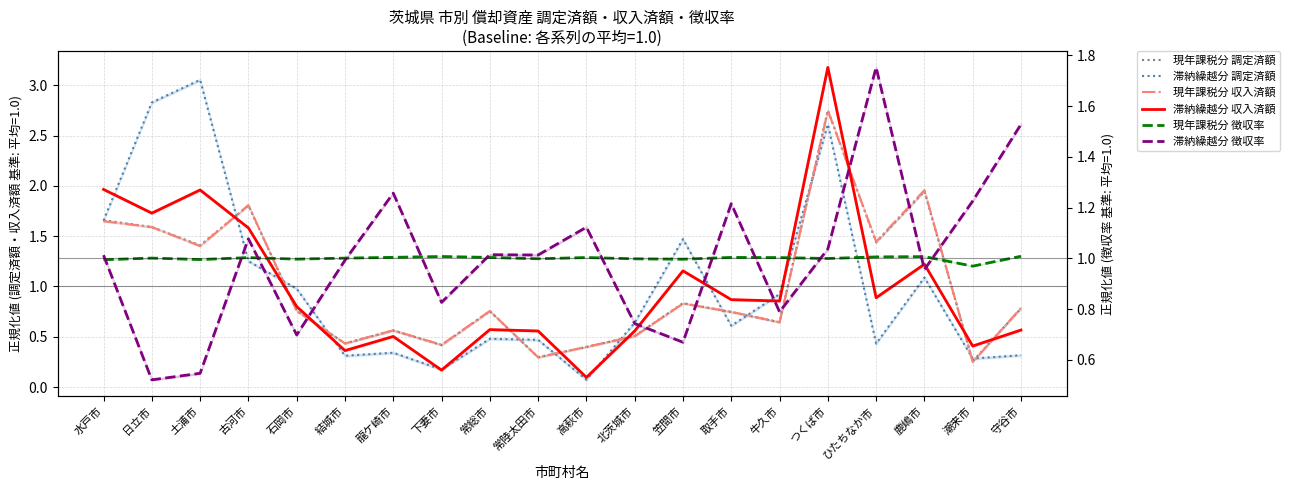

At which label is 滞納繰越分 調定済額 closest to 1?

石岡市